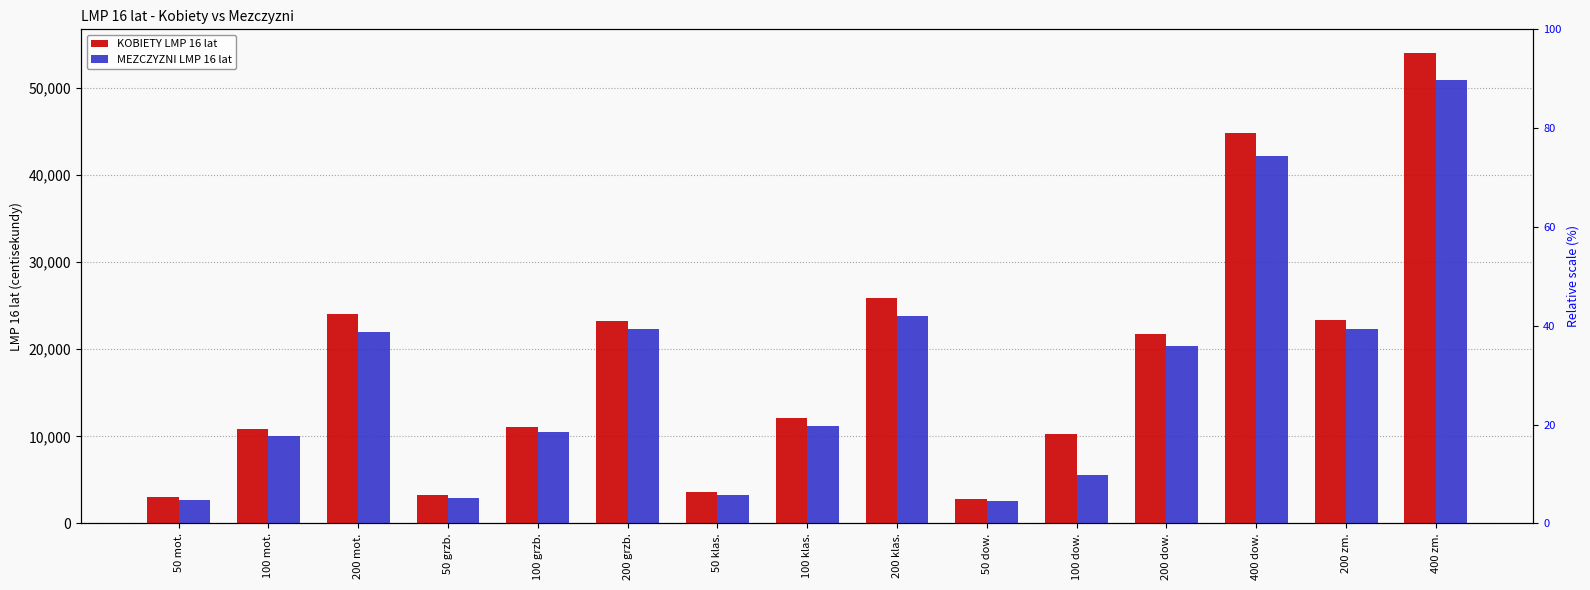

Which series changed the most between 100 grzb. and 100 dow.?

MEZCZYZNI LMP 16 lat